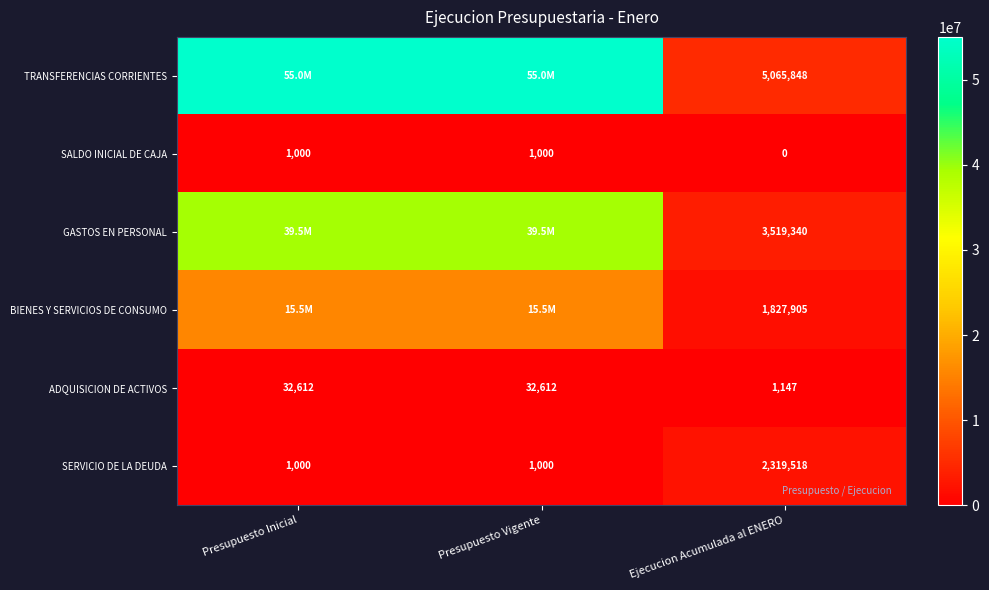

What is the difference between the highest and lowest values at Ejecucion Acumulada al ENERO?

5065848